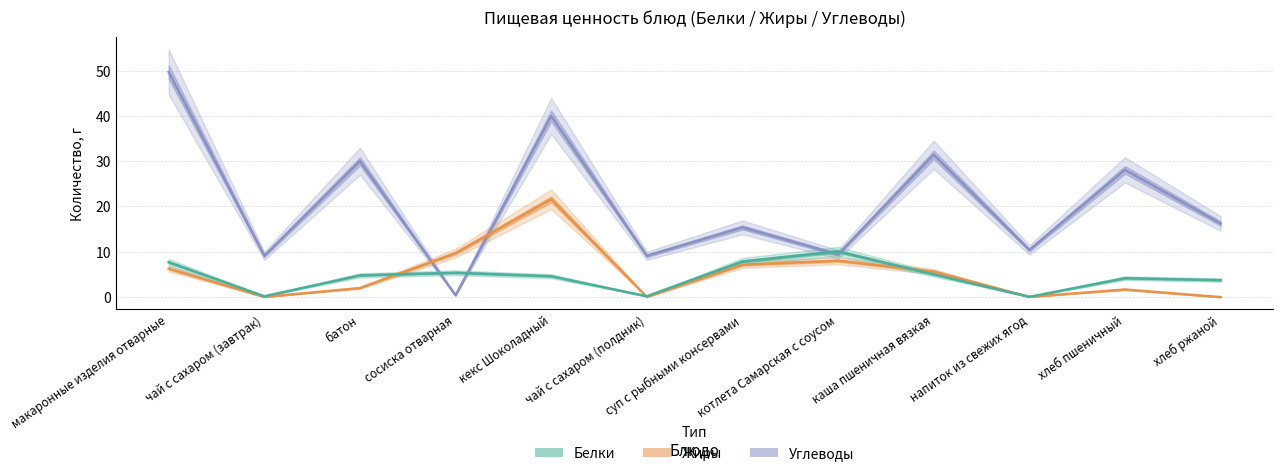

Where is the first local maximum for Углеводы?

батон